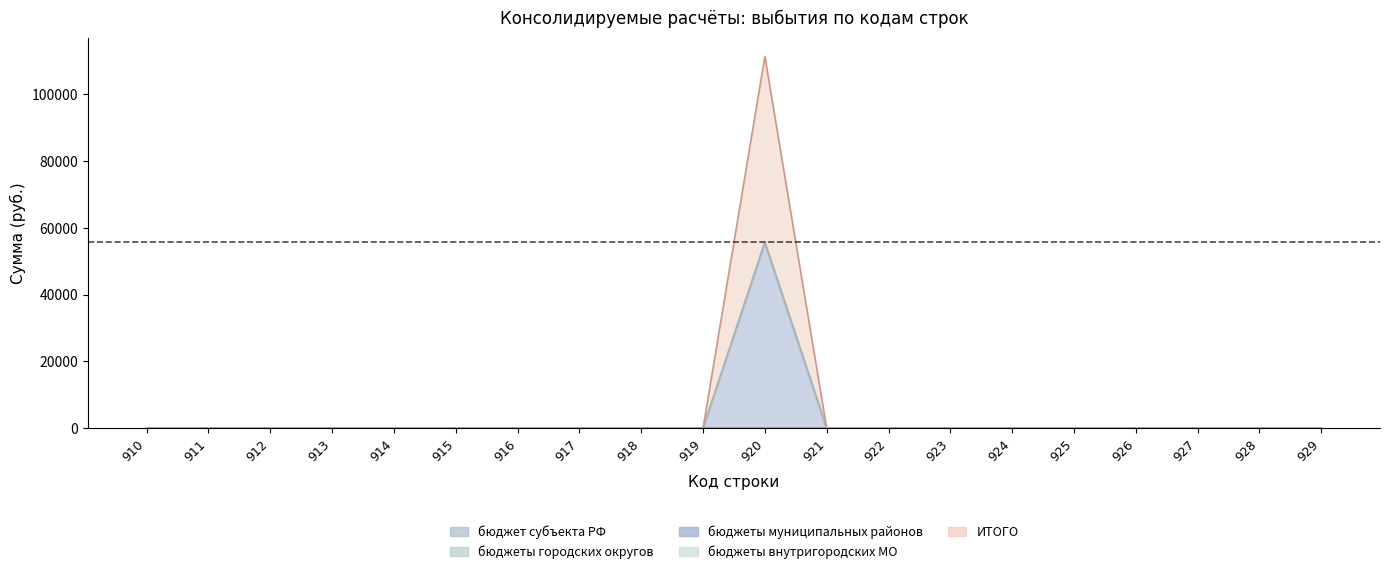

List the series in order of their peak value, lowest first.

бюджет субъекта РФ, бюджеты городских округов, бюджеты внутригородских МО, бюджеты муниципальных районов, ИТОГО